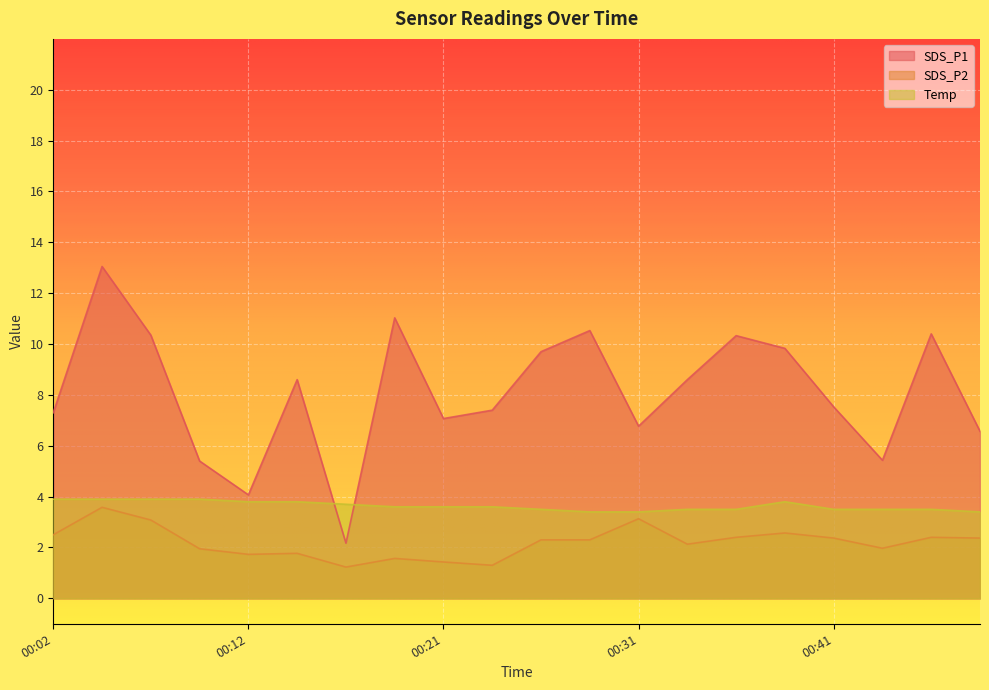

How many lines are shown in the chart?

3